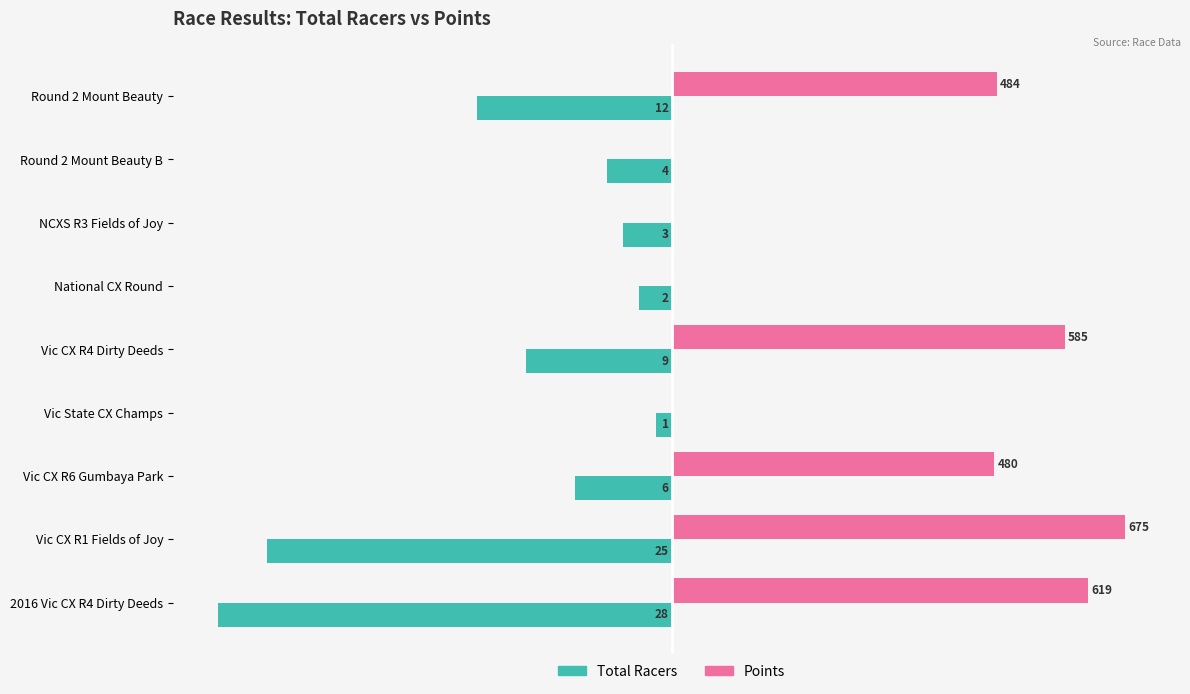

What are all the series names shown in the legend?

Total Racers, Points